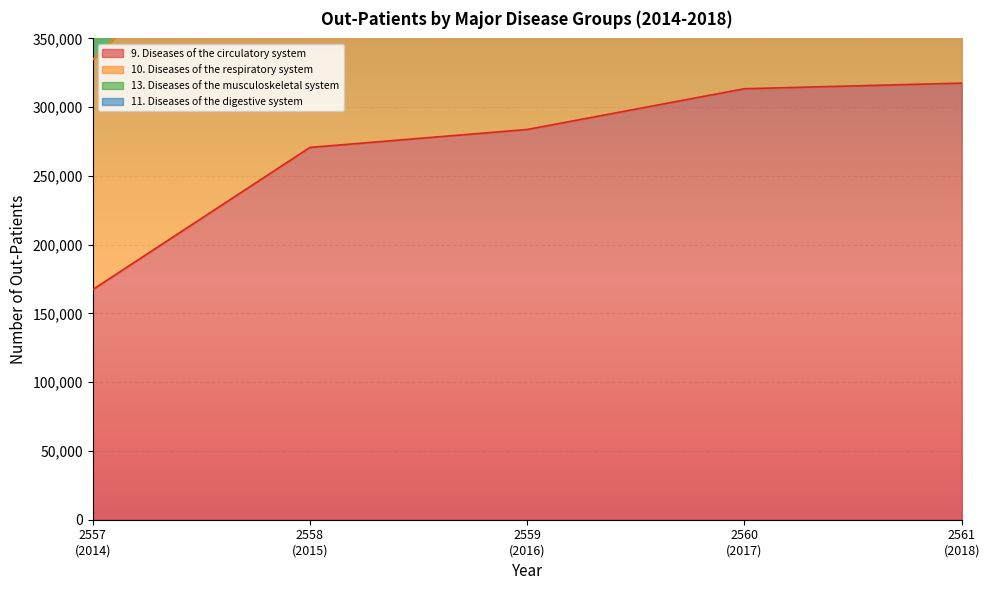

What is the average value of the 11. Diseases of the digestive system series?

673272